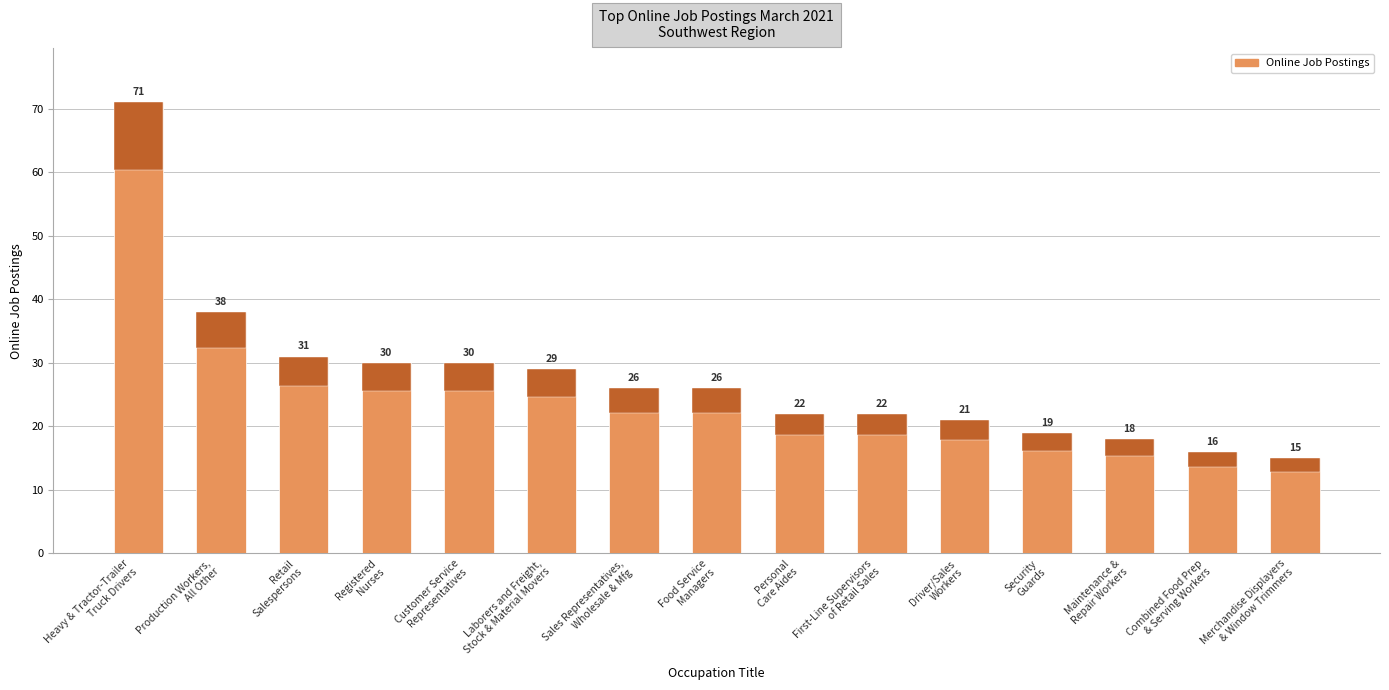

At which category does the chart reach its minimum across all series?

Merchandise Displayers
& Window Trimmers